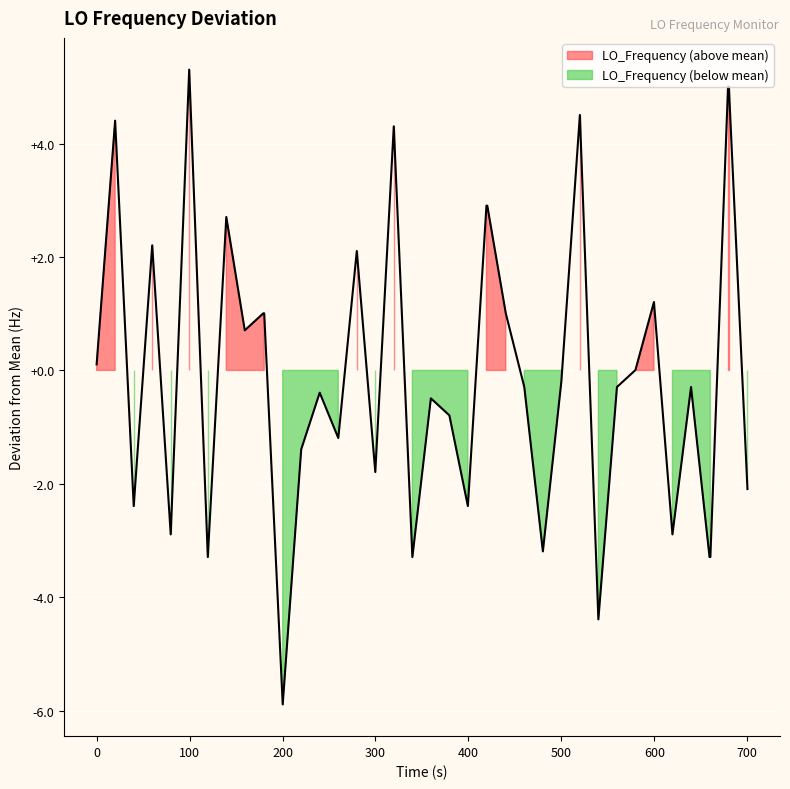

True or false: there are more than 1 points higher than both neighbors.

True